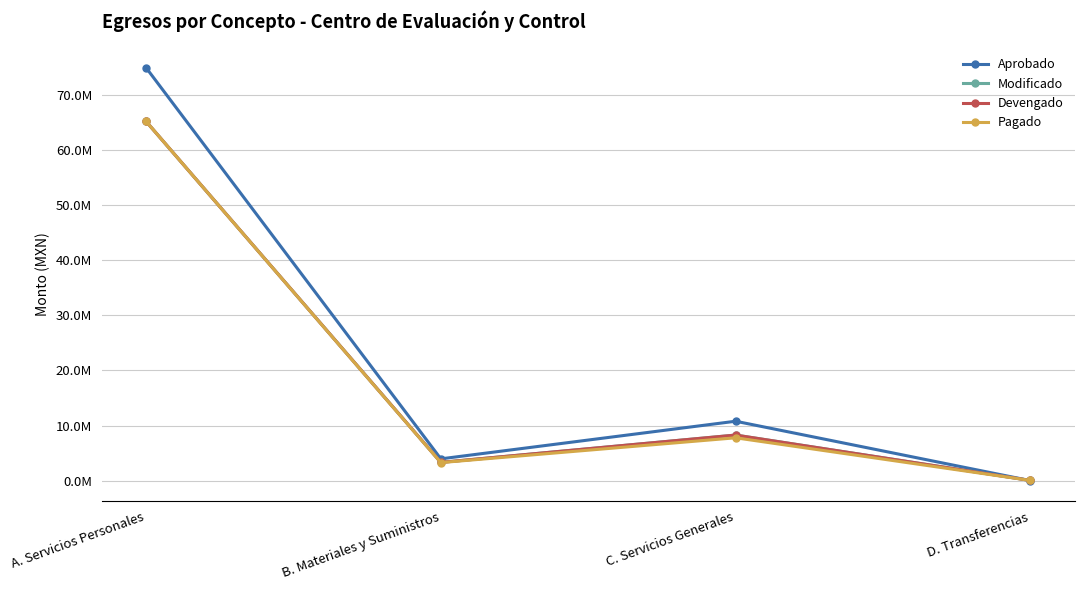

The value of Pagado at C. Servicios Generales is 7771732.4. True or false?

True